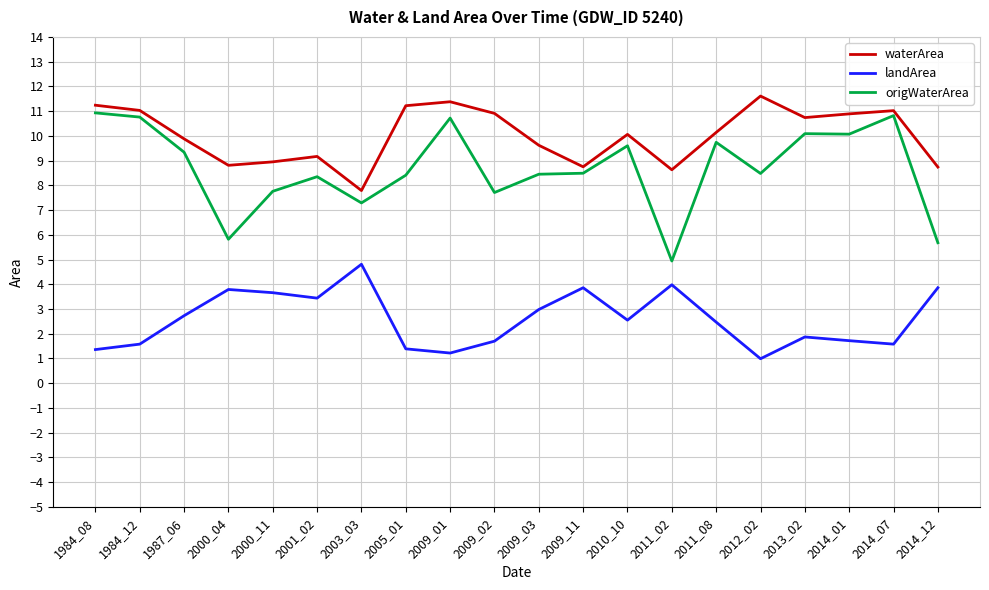

What is the approximate value of waterArea at 2009_01?

11.4